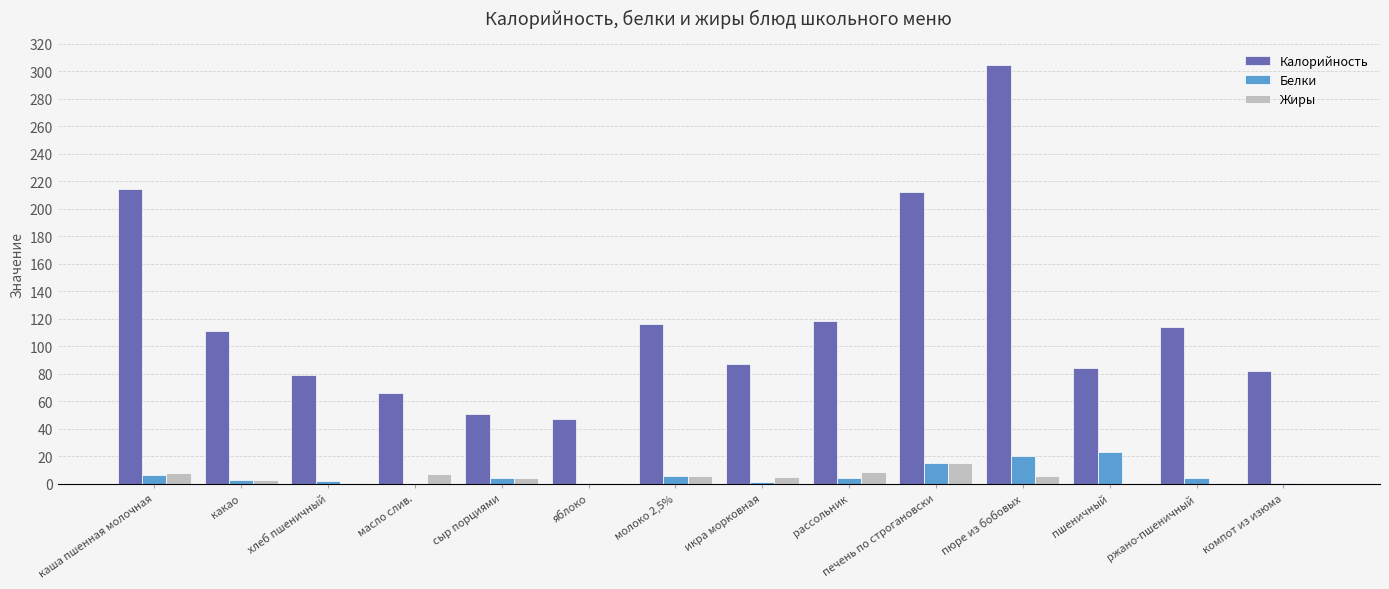

What is the sum of all Белки values?

90.3